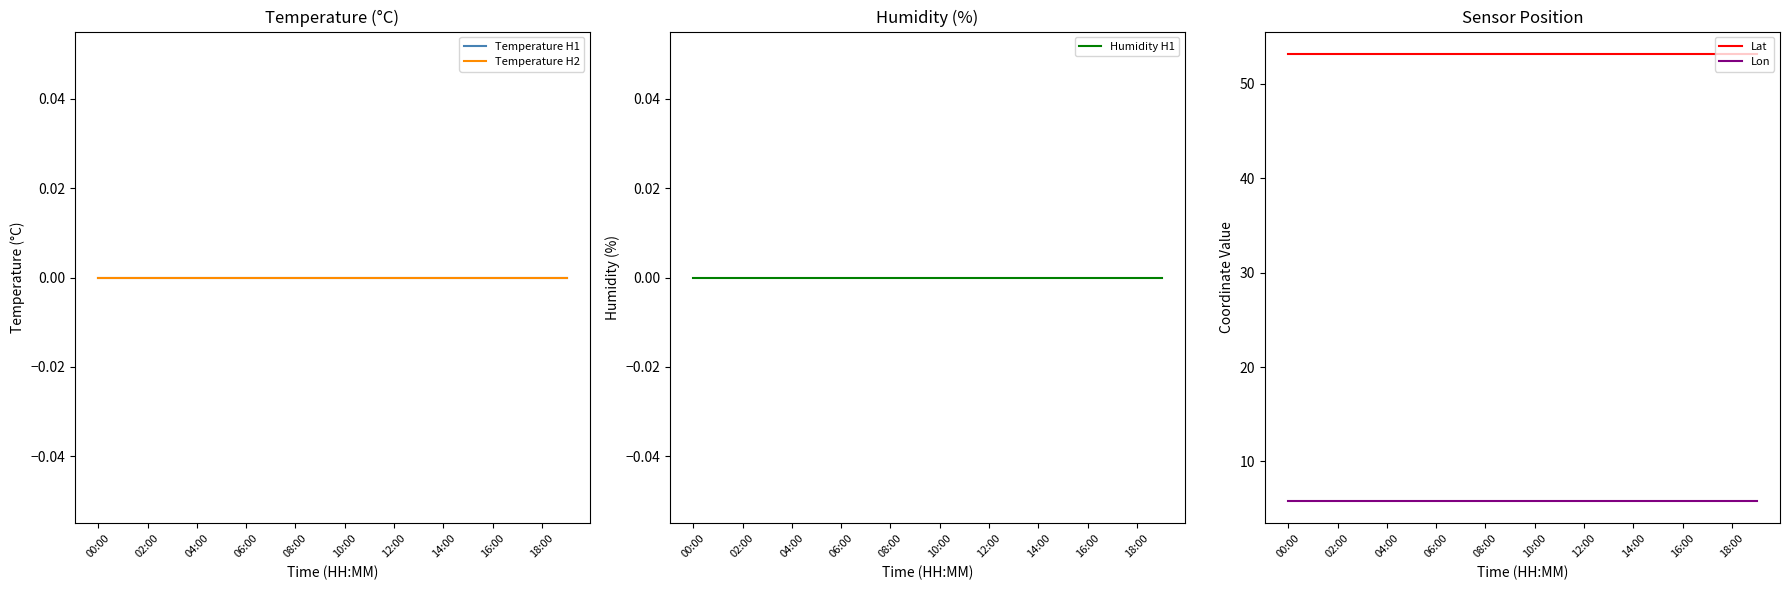

Does the chart display data point markers on the line(s)?

No